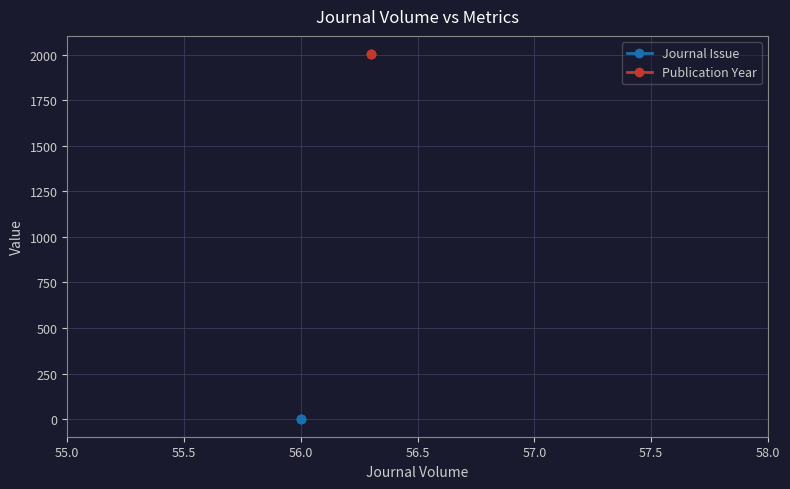

How many lines are shown in the chart?

2